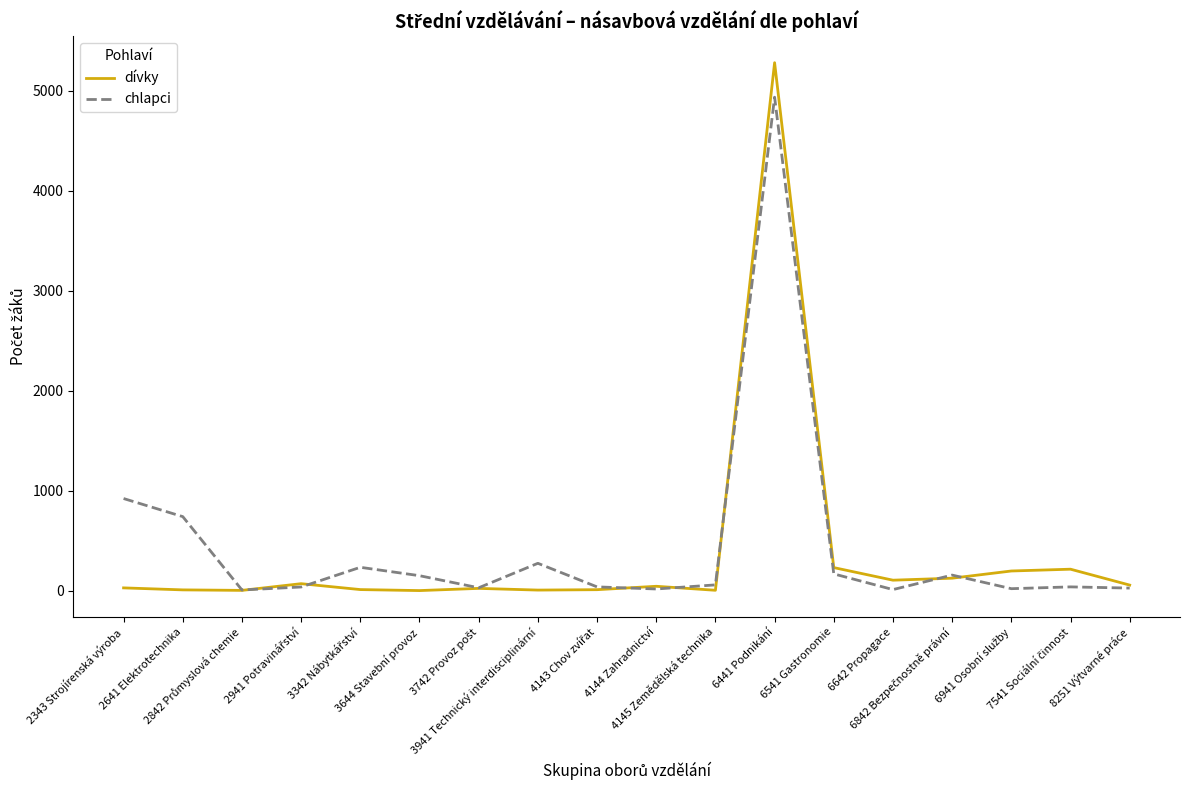

Rank the series by their maximum value, from highest to lowest.

dívky, chlapci